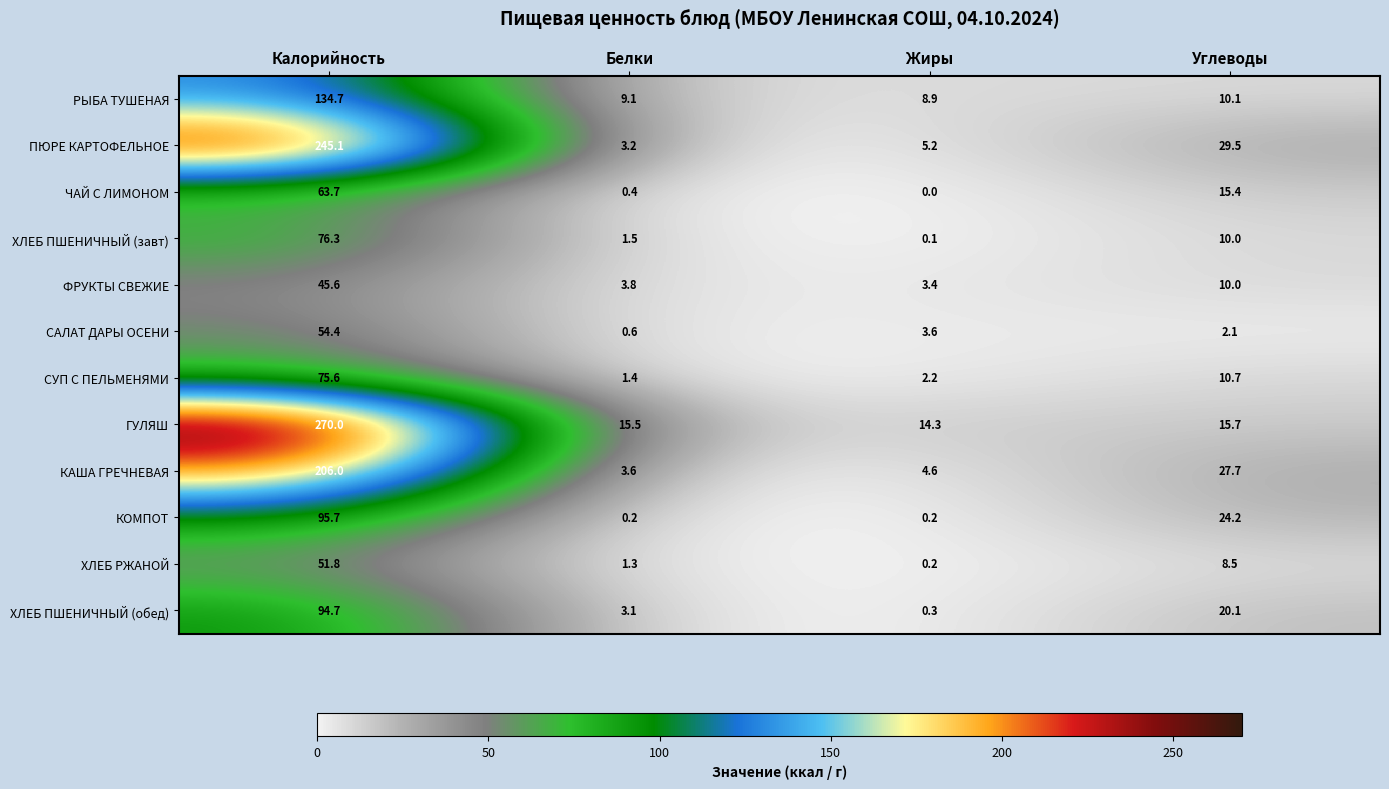

True or false: САЛАТ ДАРЫ ОСЕНИ has a value of 3.6 at Жиры.

True